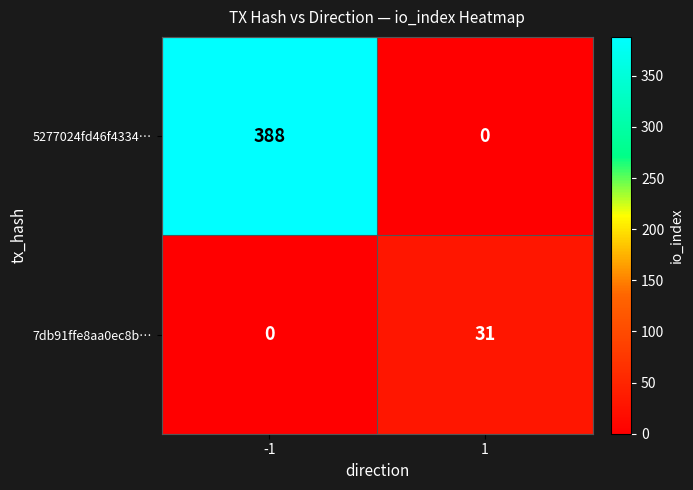

Which series has the widest spread of values?

5277024fd46f4334…